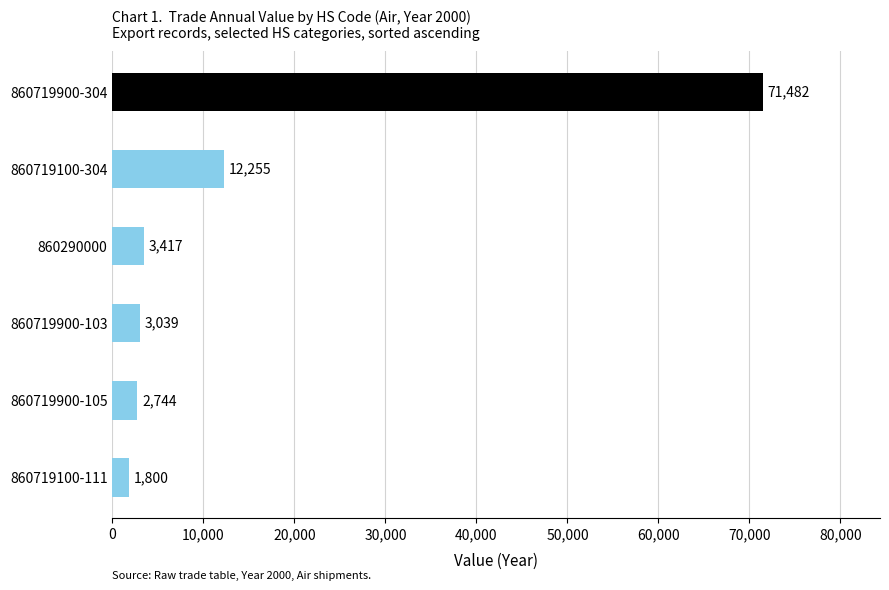

Reading bottom to top, list all the values displayed in this chart.

860719100-111=1800	860719900-105=2744	860719900-103=3039	860290000=3417	860719100-304=12255	860719900-304=71482